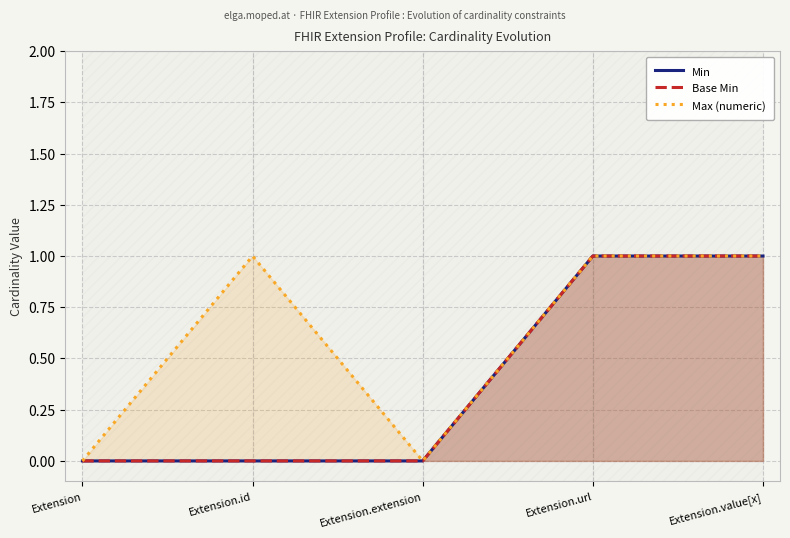

Reading left to right, extract all data points from this chart.

Min: Extension=0	Extension.id=0	Extension.extension=0	Extension.url=1	Extension.value[x]=1
Base Min: Extension=0	Extension.id=0	Extension.extension=0	Extension.url=1	Extension.value[x]=1
Max (numeric): Extension=0	Extension.id=1	Extension.extension=0	Extension.url=1	Extension.value[x]=1